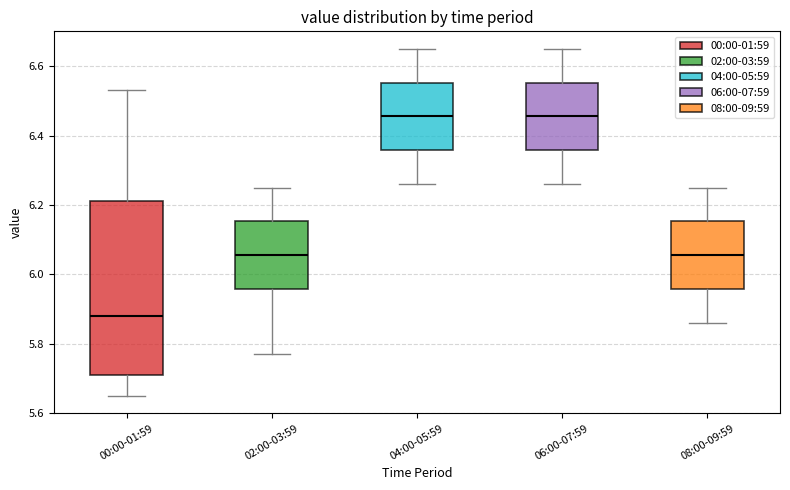

Where does the upper whisker of the box for 06:00-07:59 end on the y-axis? The values are not printed on the chart, so give them approximately, as read against the axis.

6.66